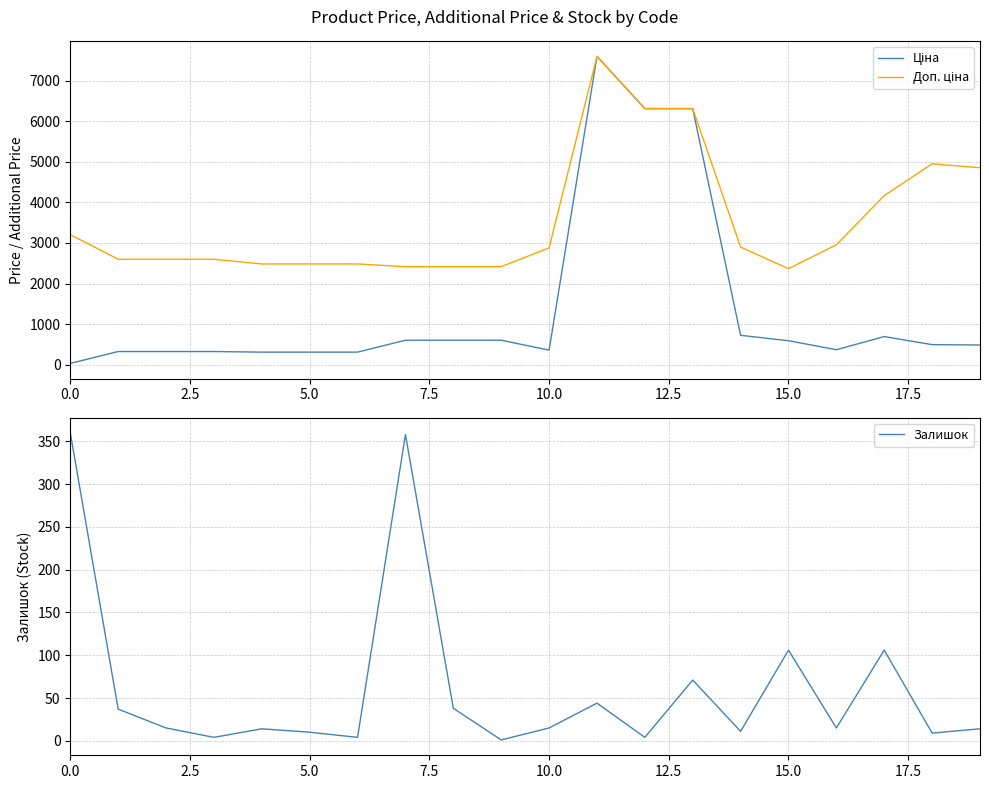

What is the maximum value for Залишок?

360